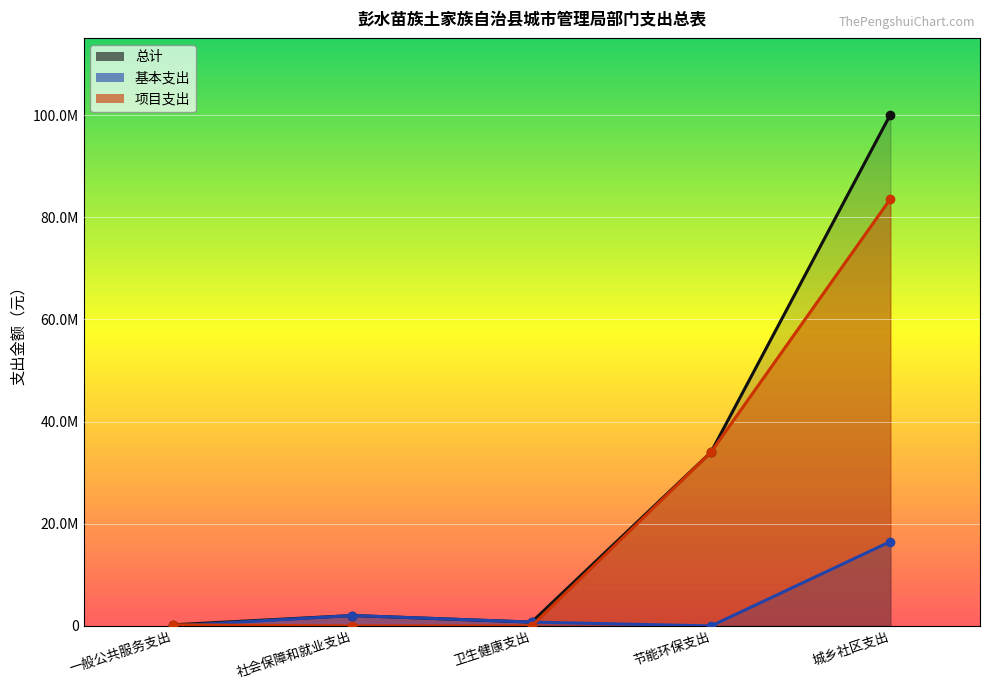

What is the maximum value for 基本支出?

16519723.6